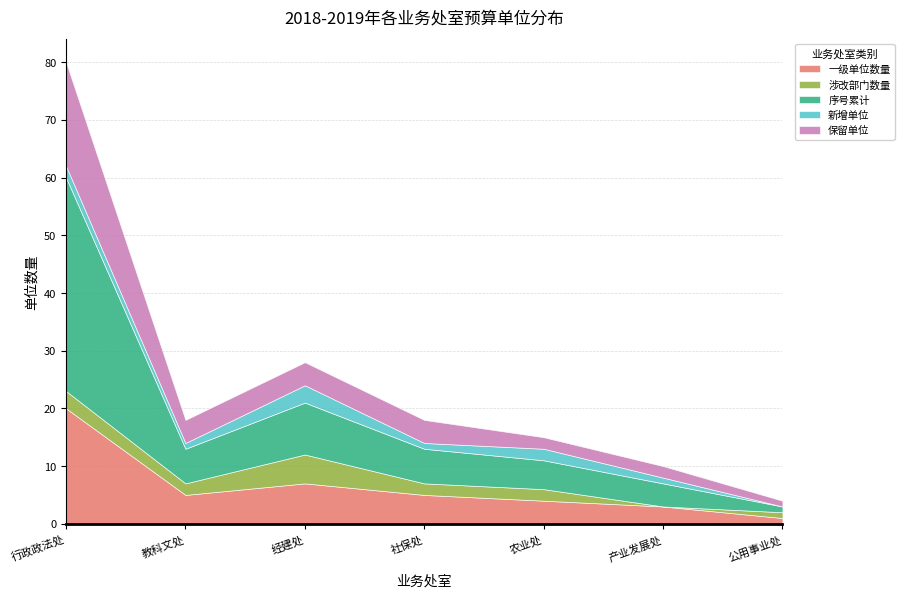

What is the maximum value for 一级单位数量?

20